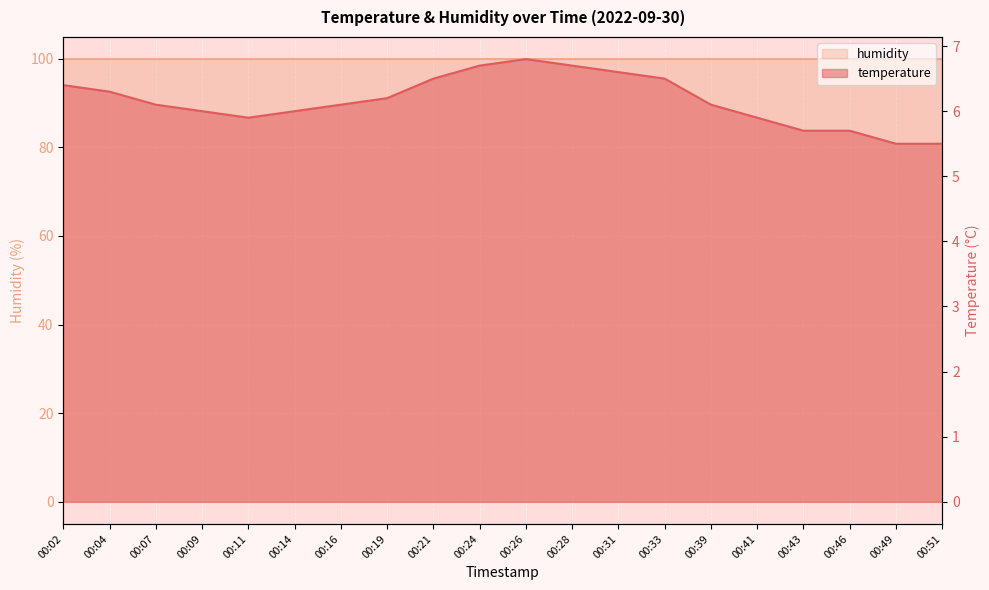

Reading left to right, what are all the values shown in this chart?

6.4	6.3	6.1	6.0	5.9	6.0	6.1	6.2	6.5	6.7	6.8	6.7	6.6	6.5	6.1	5.9	5.7	5.7	5.5	5.5